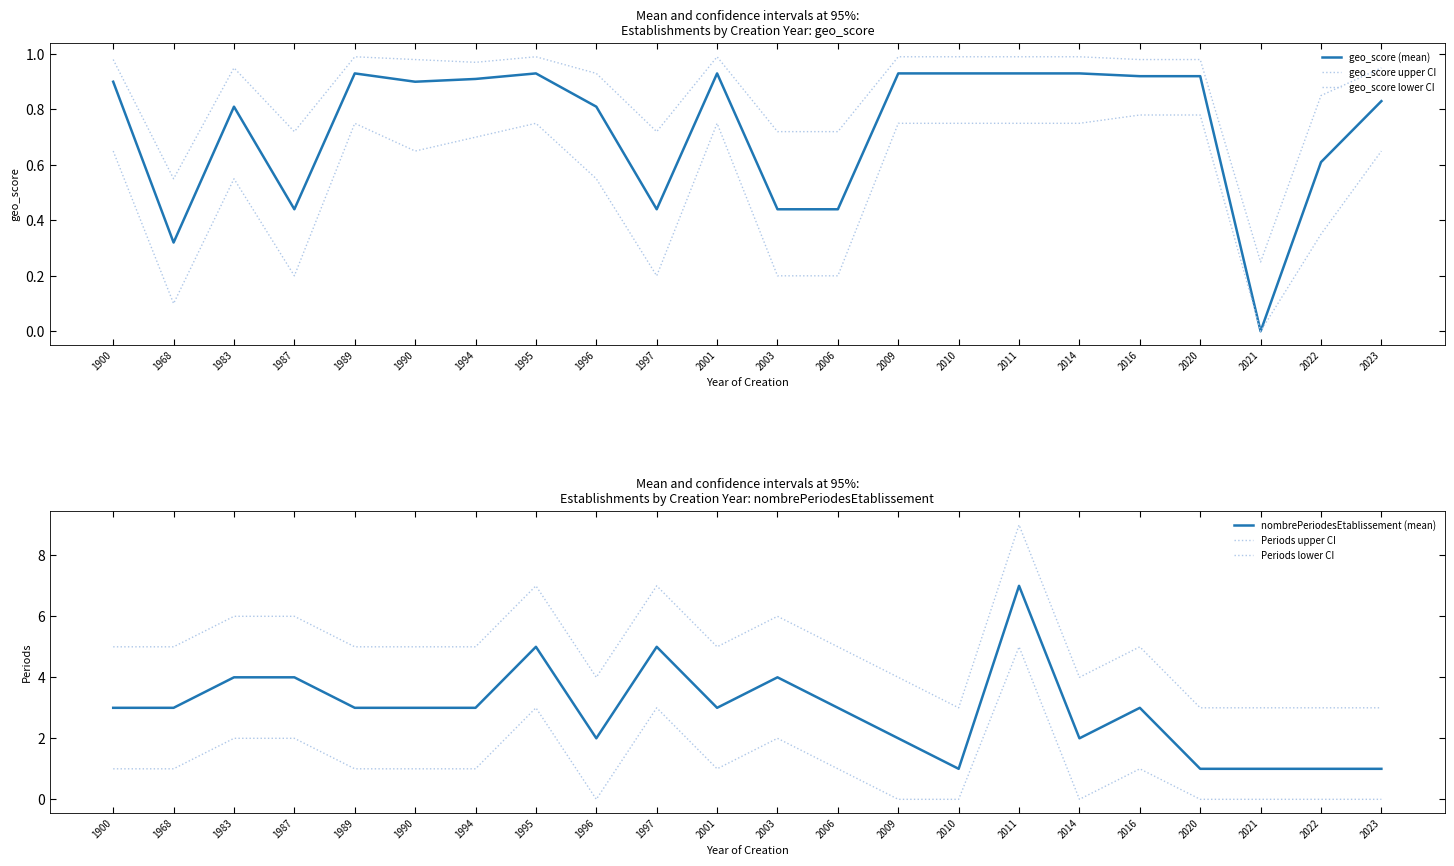

Which has a higher value, 2016 or 1996?

2016